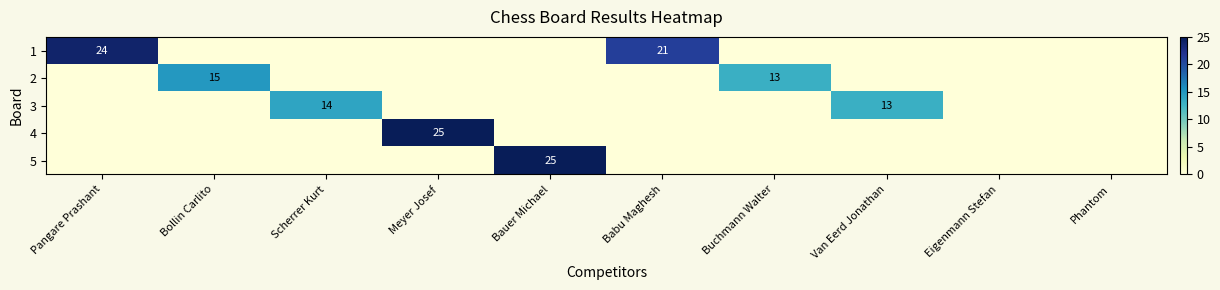

The 5 series shows 45 at Bauer Michael. True or false?

False